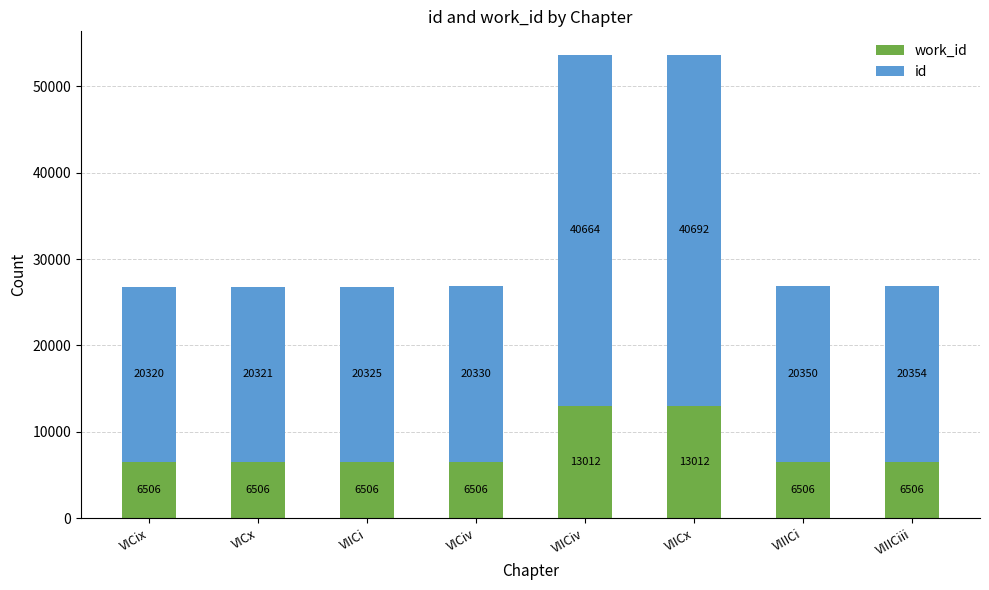

At which category is the sum across all series the highest?

VIICx